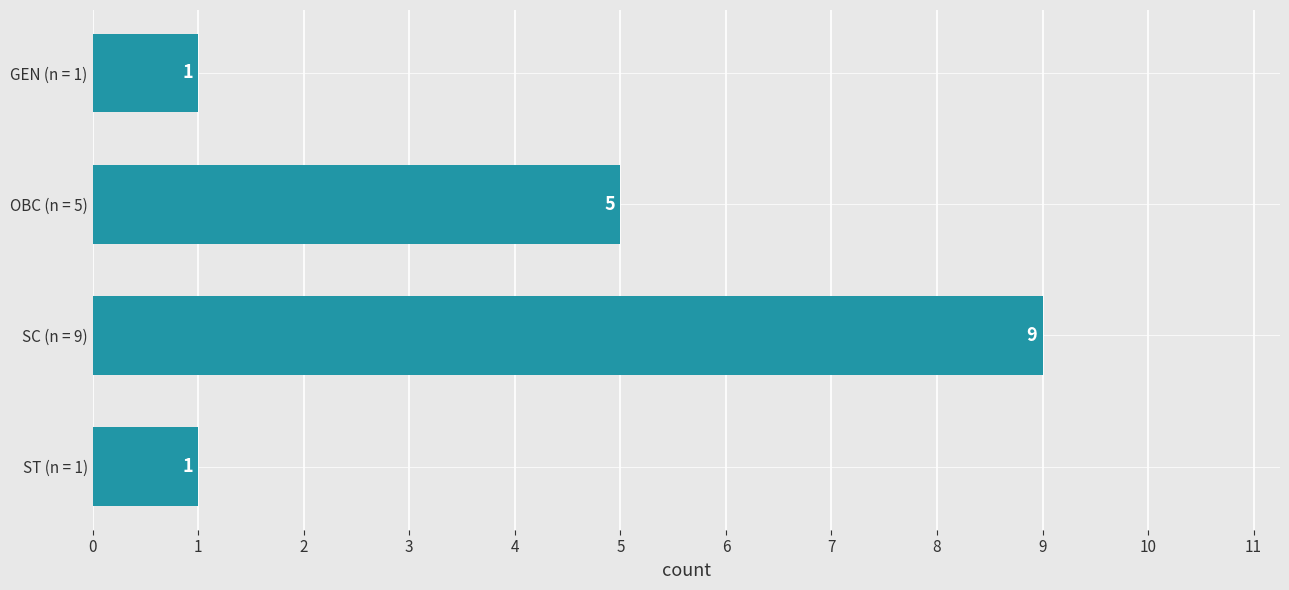

What is the change in value from GEN (n = 1) to SC (n = 9)?

+8